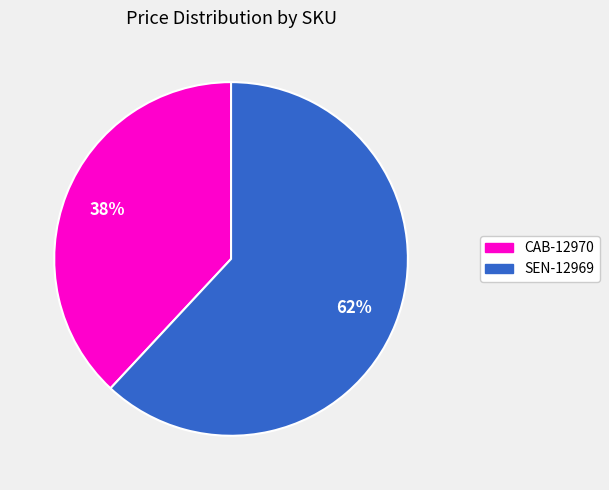

The CAB-12970 slice represents 53% of the pie. True or false?

False